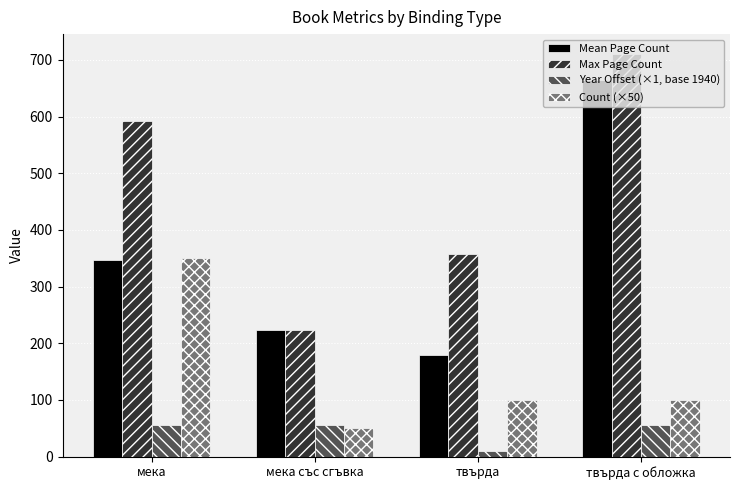

List the series in order of their overall mean, highest first.

Max Page Count, Mean Page Count, Count (×50), Year Offset (×1, base 1940)